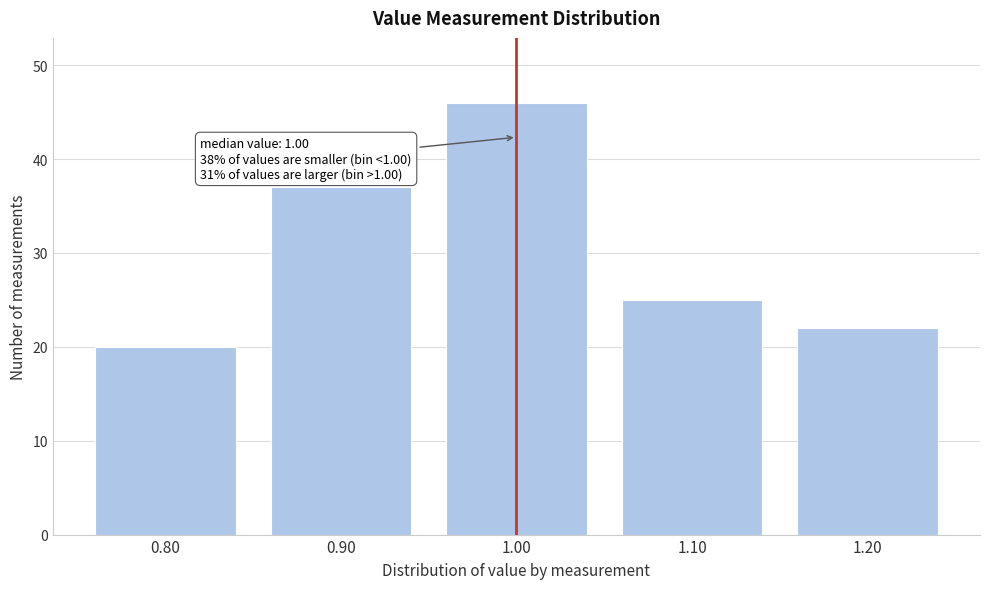

Reading left to right, list all the values displayed in this chart.

20	37	46	25	22